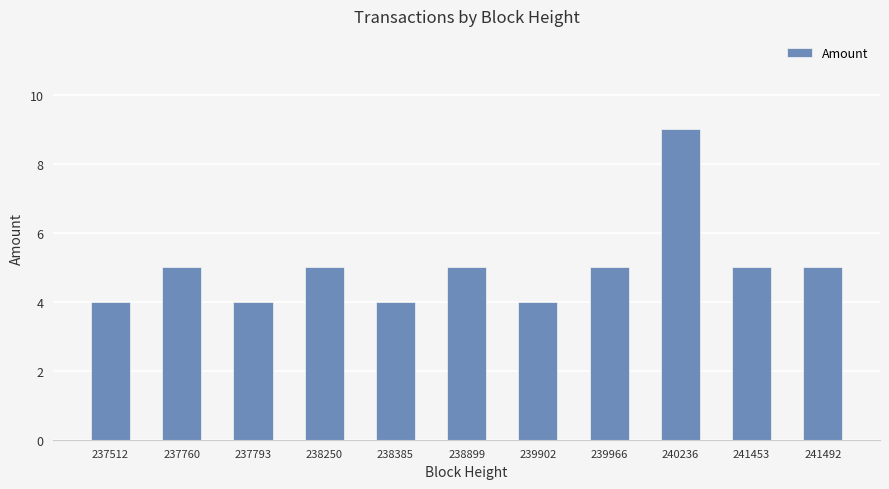

What is the sum of all values?

55